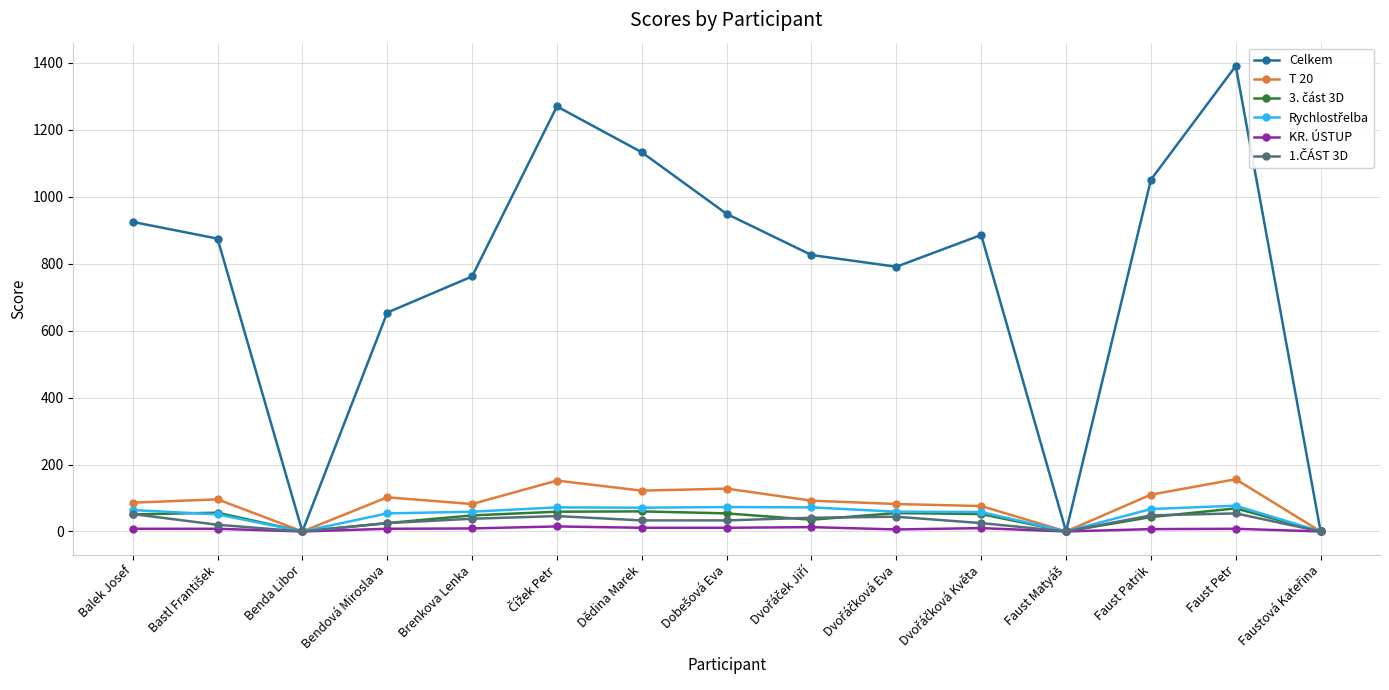

Which series has the largest total across all categories?

Celkem